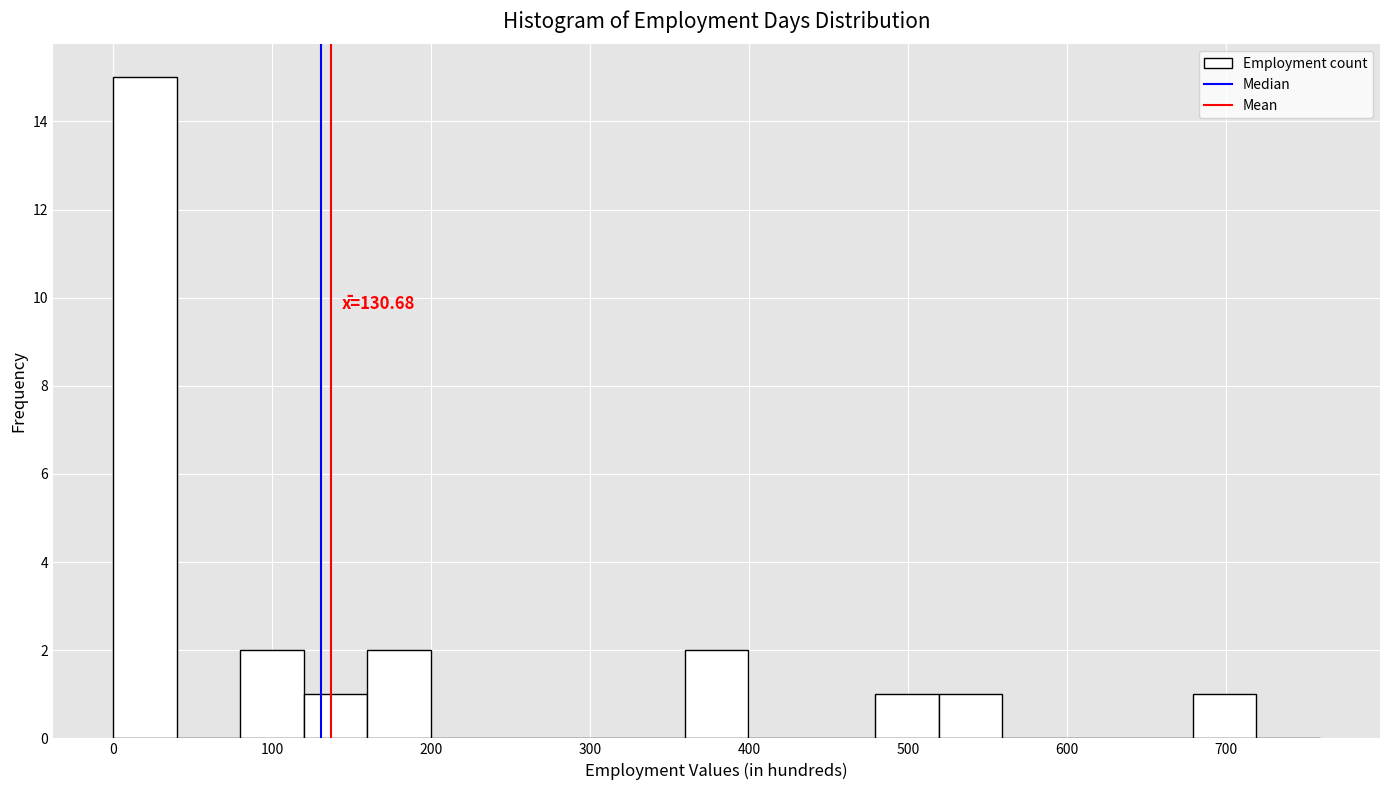

Read against the x-axis, roughly where is the centre of the tallest bar?

20